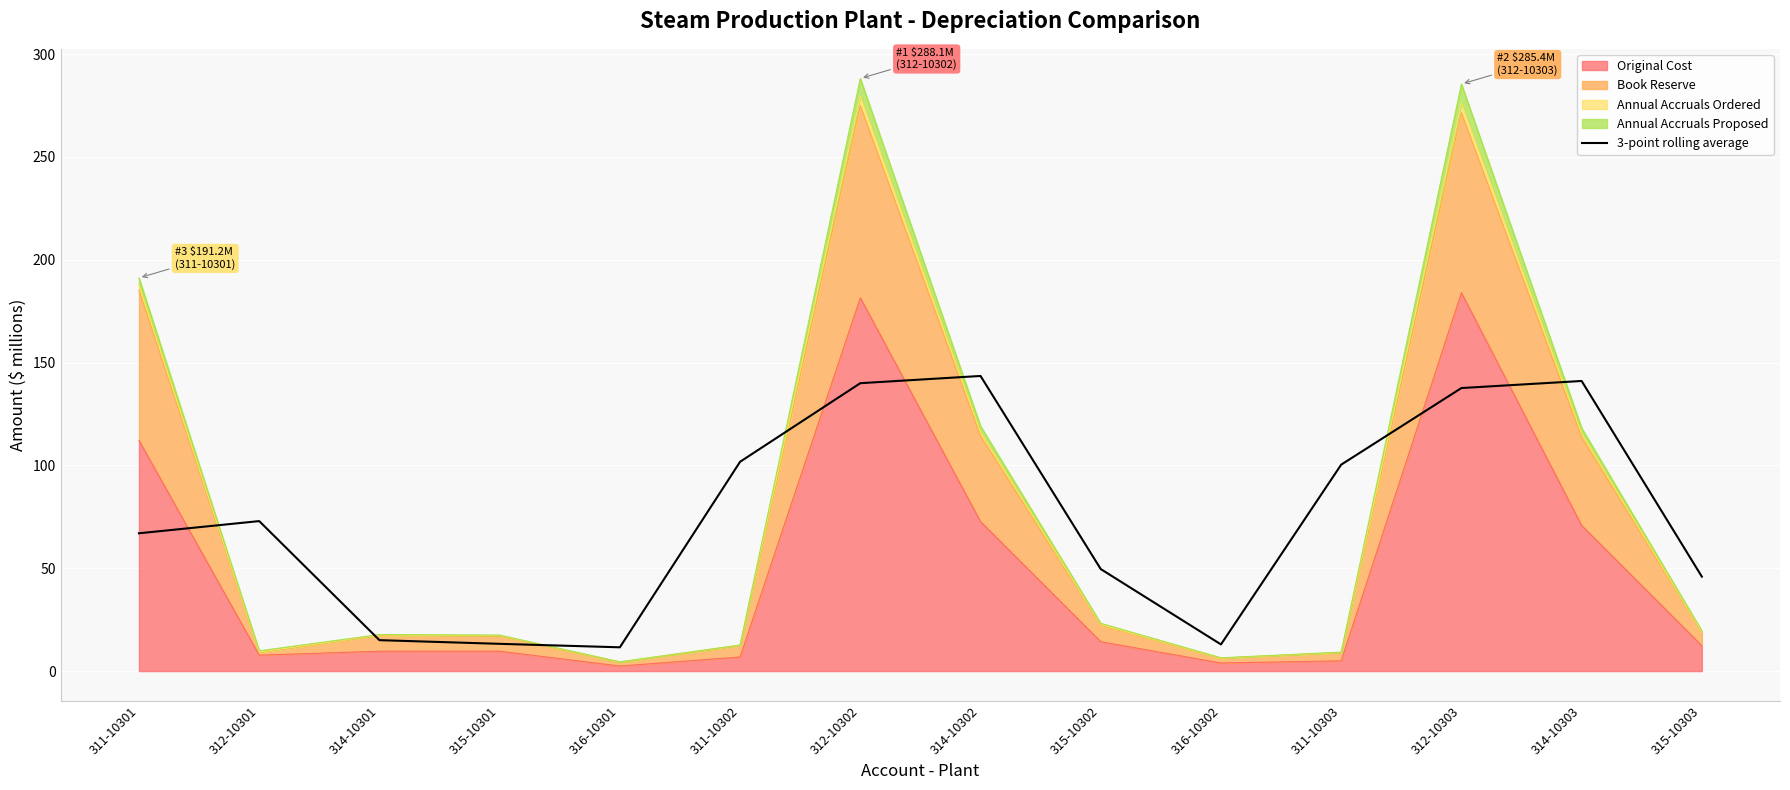

True or false: the data has more than 2 interior local peaks.

True